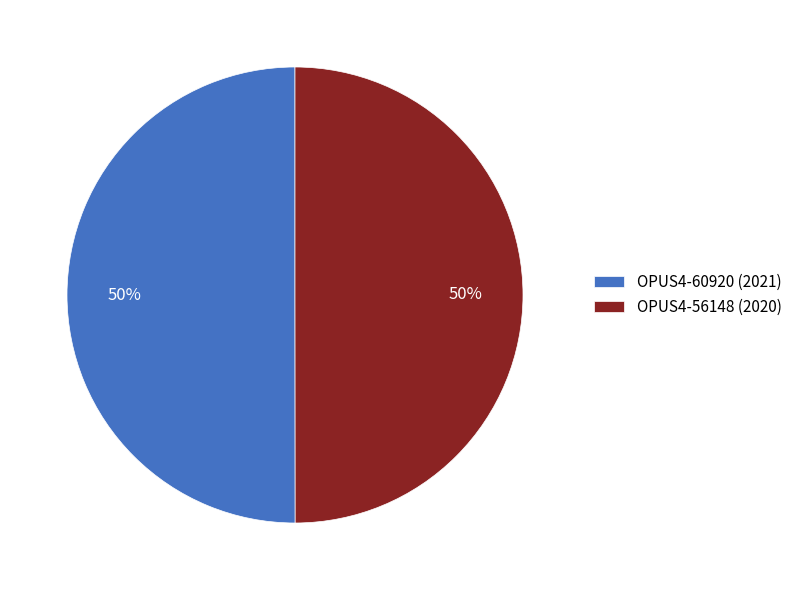

To the nearest percent, what is the combined percentage of OPUS4-56148 (2020) and OPUS4-60920 (2021)?

100%